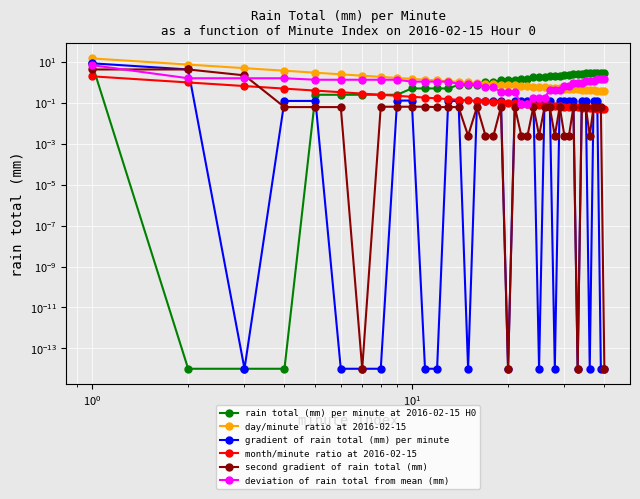

What is the sum of all deviation of rain total from mean (mm) values?

41.8